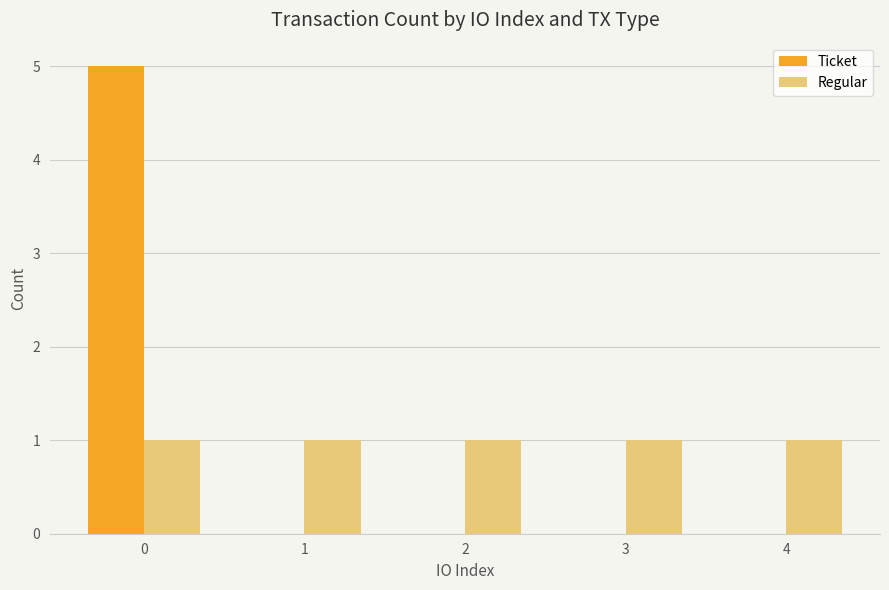

What is the sum of all Regular values?

5